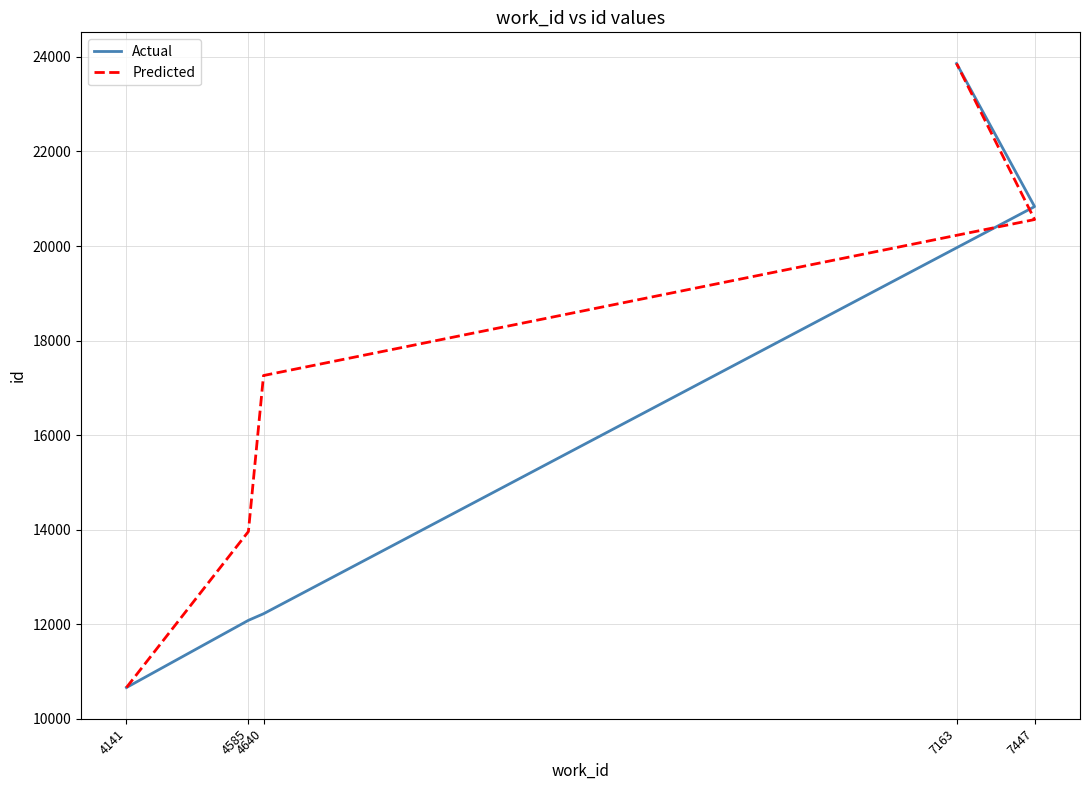

How many values in the Actual series exceed 12219?

2